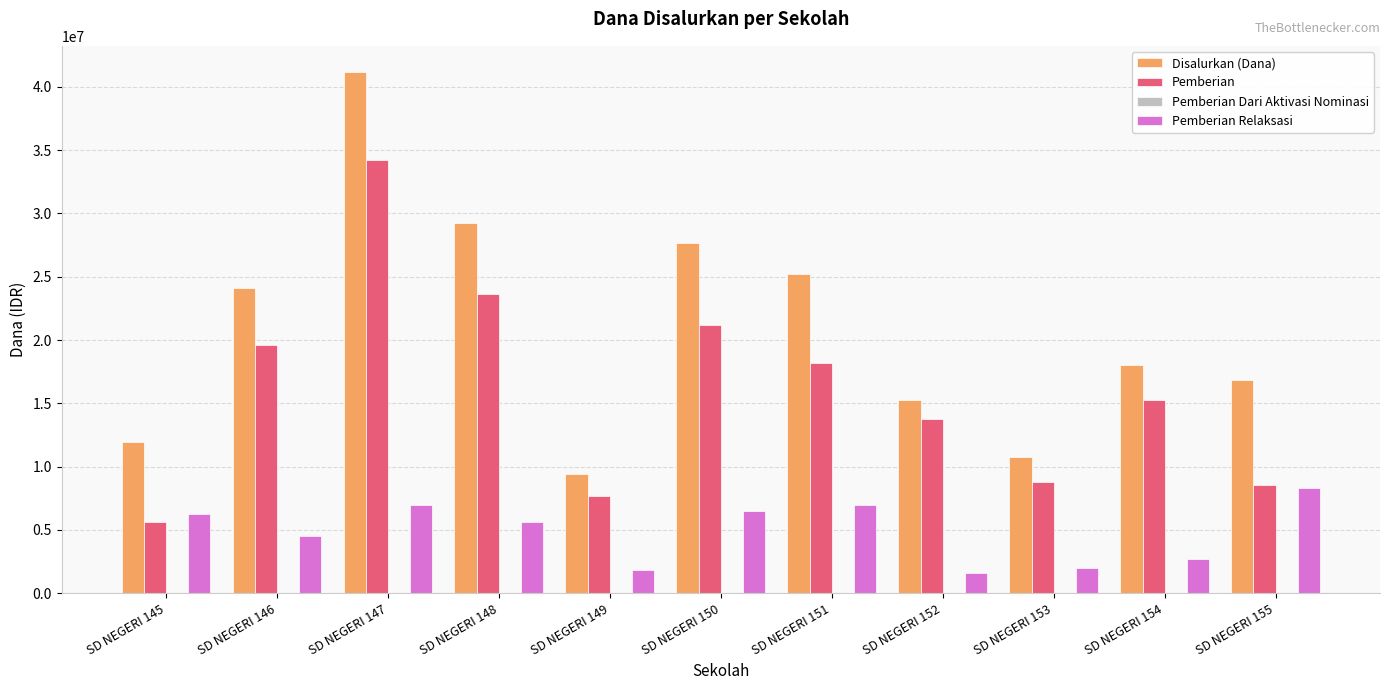

Which series has the largest range (max minus min)?

Disalurkan (Dana)